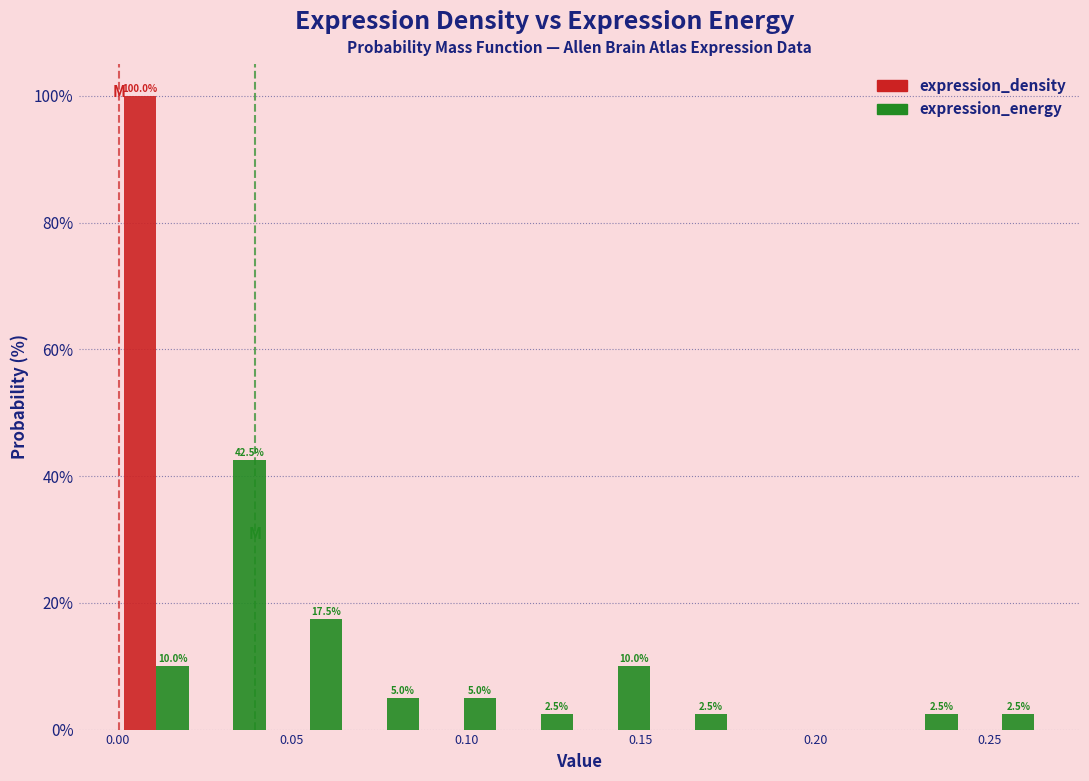

In the expression_energy series, which range on the x-axis has the tallest bar?

0.020 to 0.045